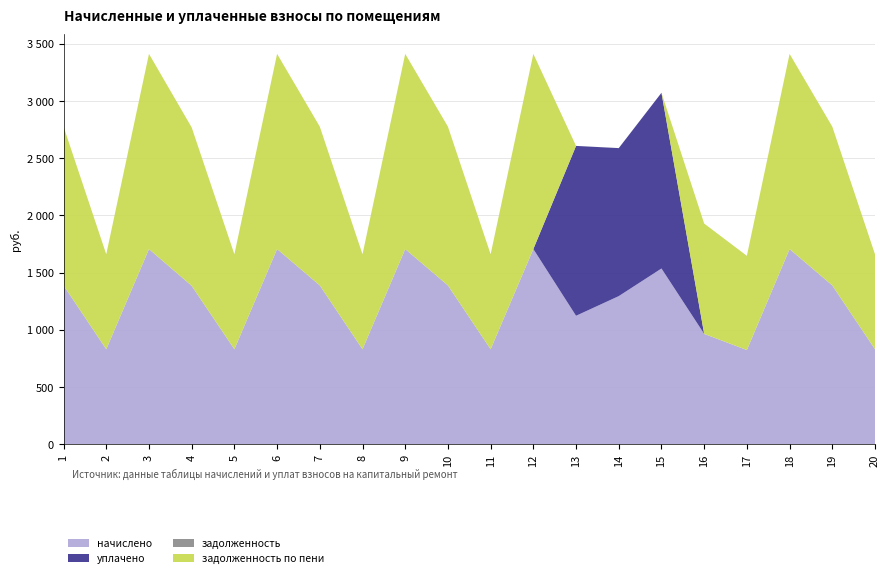

Reading left to right, list all the values displayed in this chart.

начислено: 1388.0	830.1	1706.1	1384.6	830.1	1706.1	1388.0	830.1	1706.1	1388.0	830.1	1706.1	1122.7	1294.5	1536.0	964.5	823.3	1706.1	1388.0	830.1
уплачено: 0.0	0.0	0.0	0.0	0.0	0.0	0.0	0.0	0.0	0.0	0.0	0.0	1485.0	1294.0	1536.0	0.0	0.0	0.0	0.0	0.0
задолженность: 0.0	0.0	0.0	0.0	0.0	0.0	0.0	0.0	0.0	0.0	0.0	0.0	0.0	0.0	0.0	0.0	0.0	0.0	0.0	0.0
задолженность по пени: 1388.0	830.1	1706.1	1384.6	830.1	1706.1	1388.0	830.1	1706.1	1388.0	830.1	1706.1	0.0	0.5	0.0	964.5	823.3	1706.1	1388.0	830.1